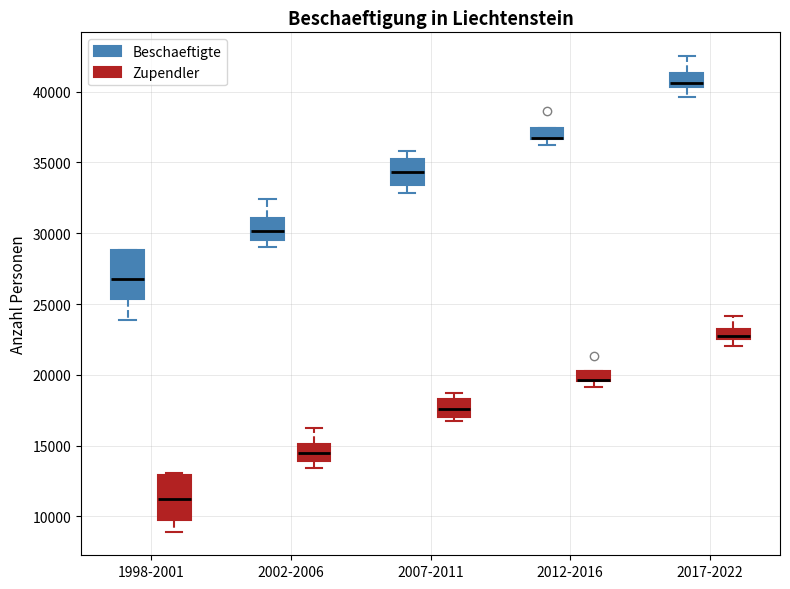

Where does the median line of the box for 1998-2001 (Beschaeftigte) sit on the y-axis? The values are not printed on the chart, so give them approximately, as read against the axis.

27000